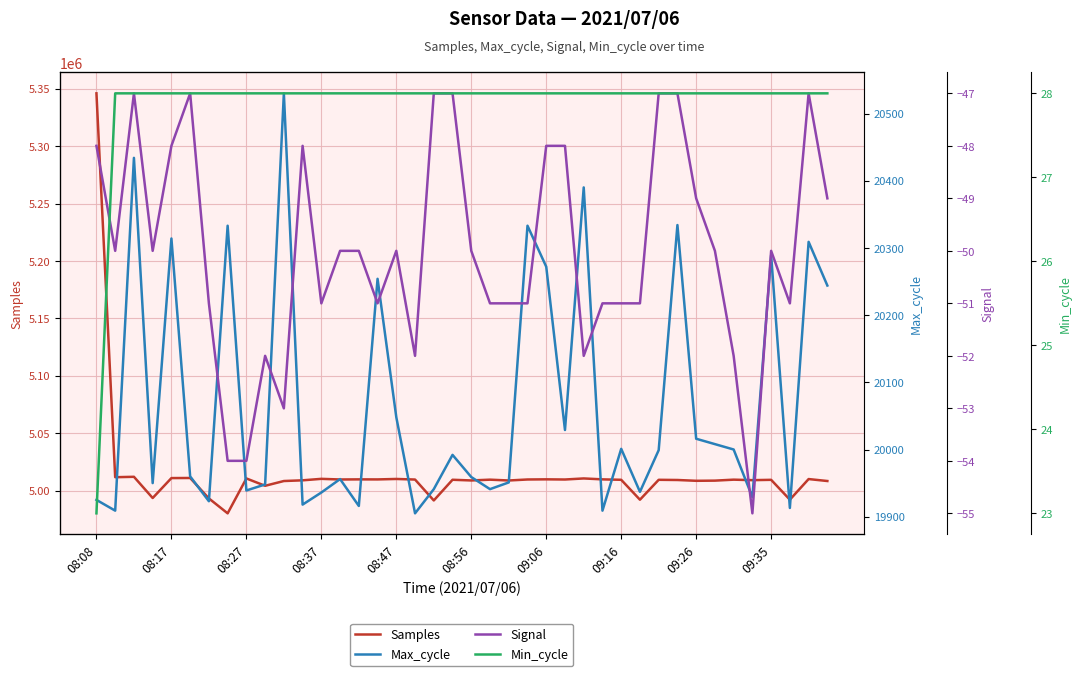

Is it true that Samples equals 3469751 at 34?

False